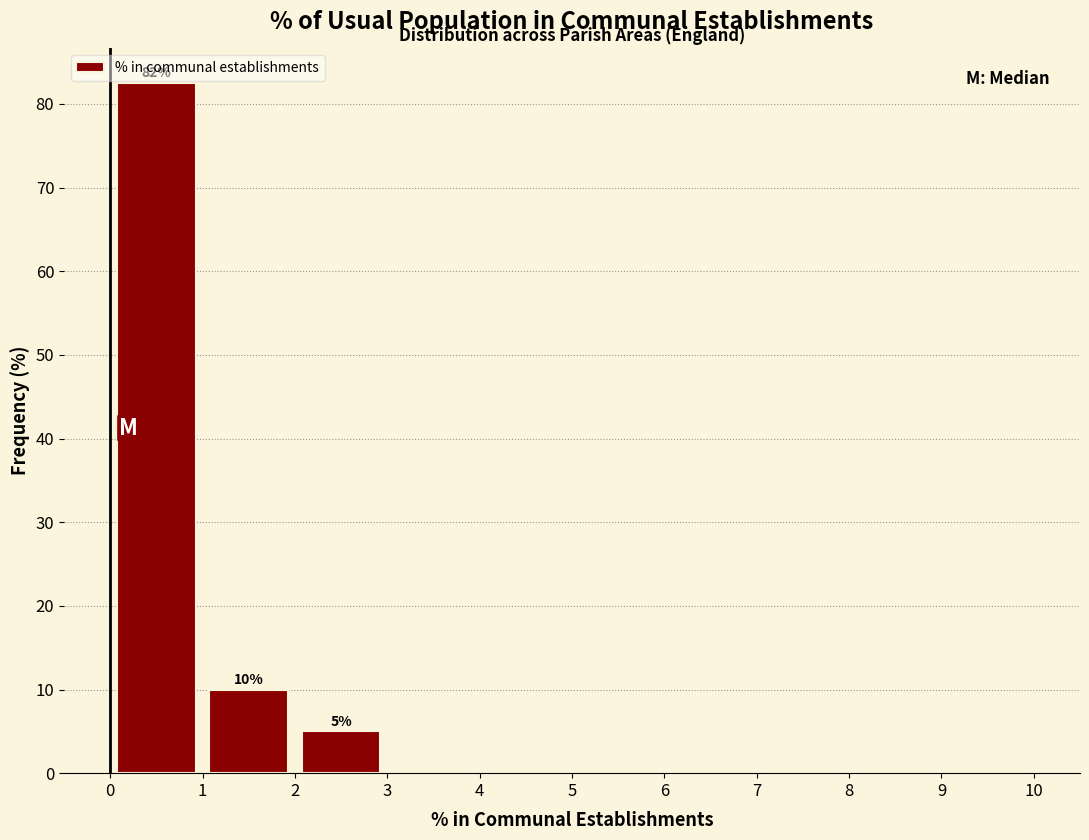

Over which range of the x-axis is the bar tallest?

0 to 1